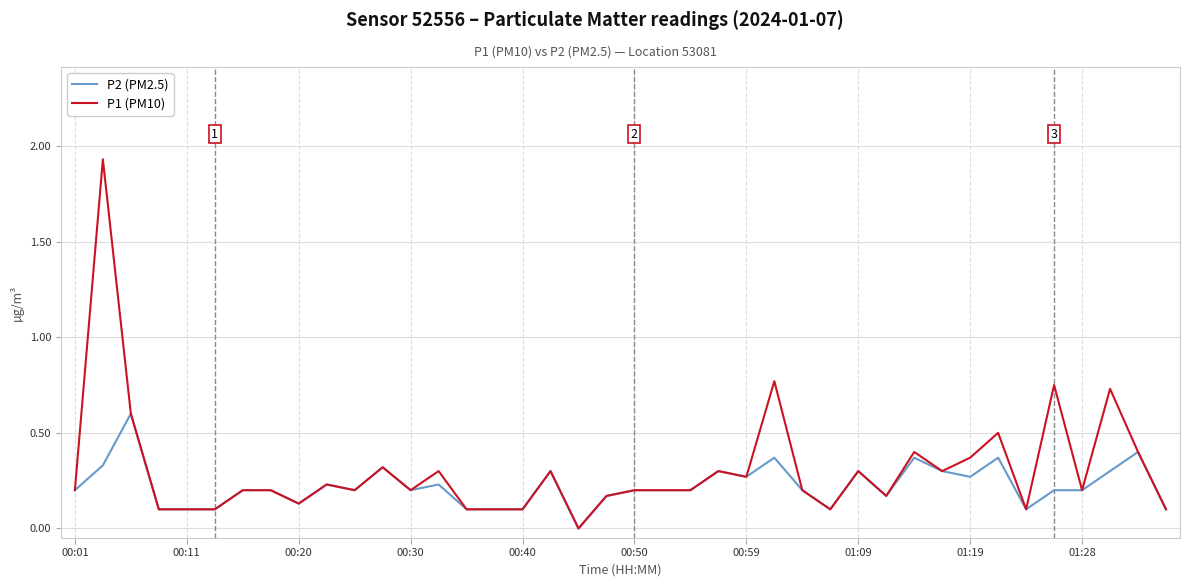

List the series in order of their peak value, highest first.

P1 (PM10), P2 (PM2.5)